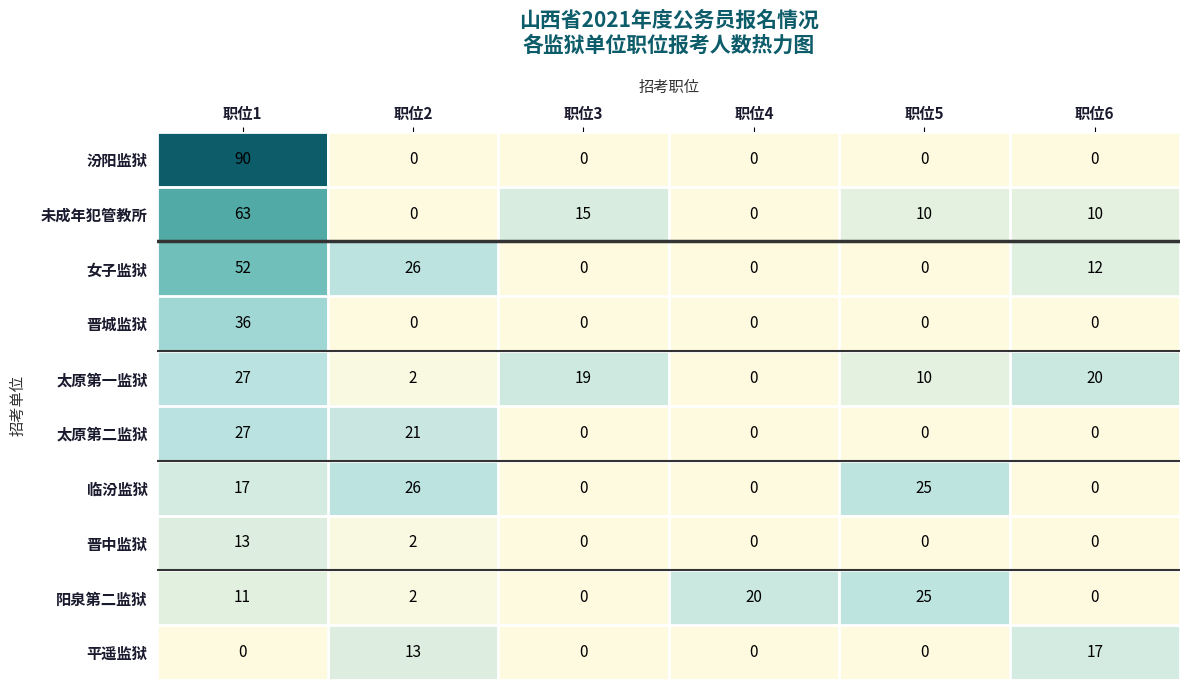

How many 晋中监狱 values are between 0 and 2?

5